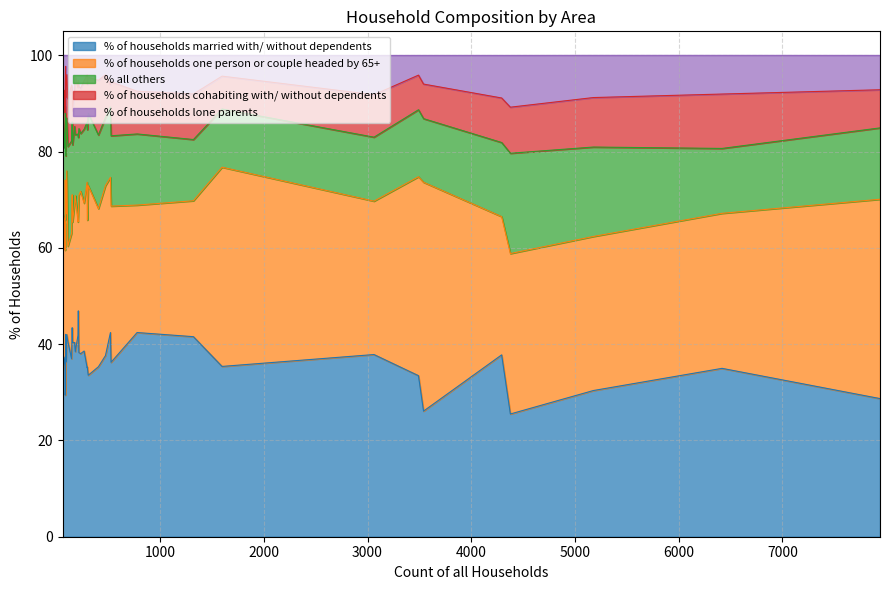

What is the average value of the % of households lone parents series?

6.7